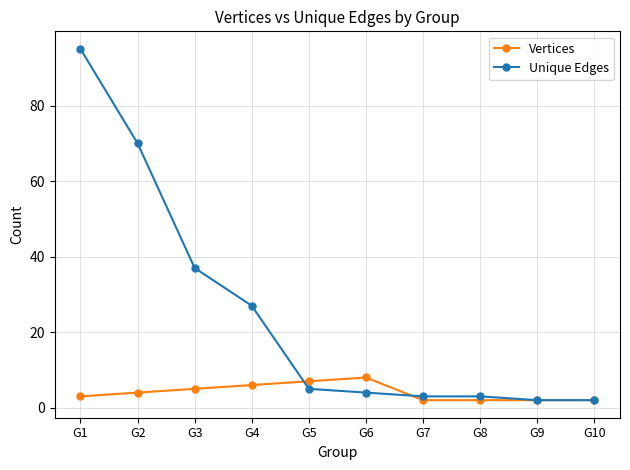

What is the difference between the second highest and second lowest values in the Unique Edges series?

68